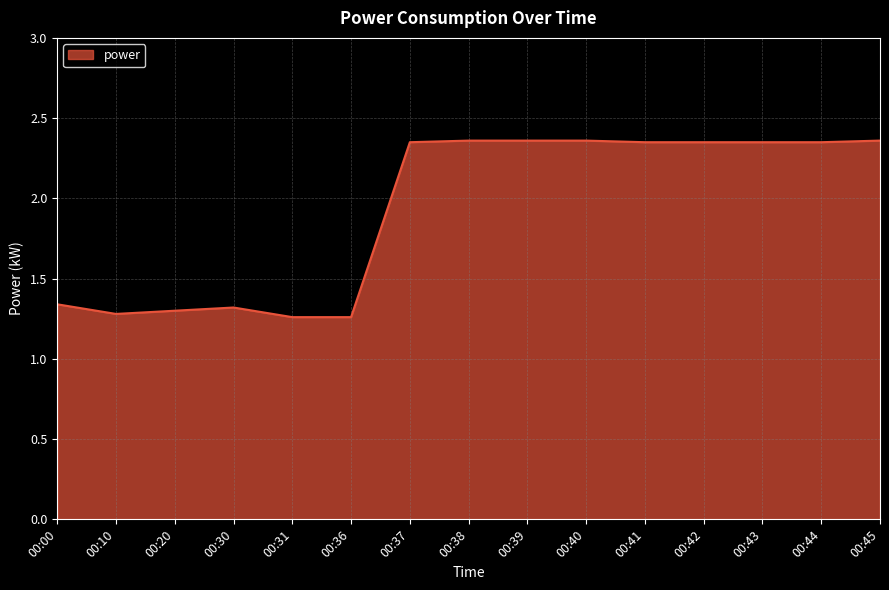

What is the ratio of the value at 00:10 to the value at 00:20?

1.0